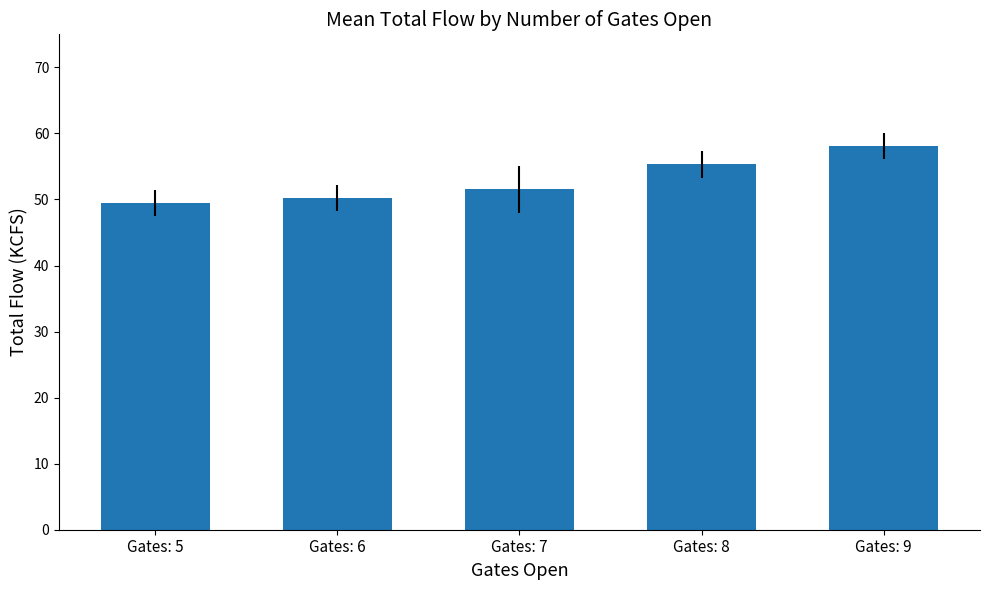

What is the average value?

52.9